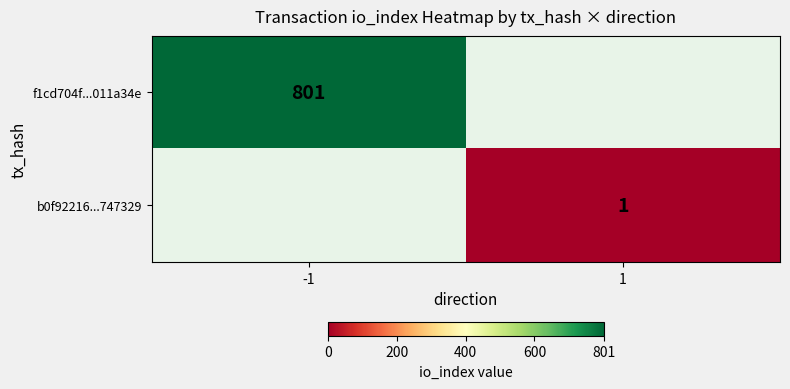

At which category is the sum across all series the highest?

-1